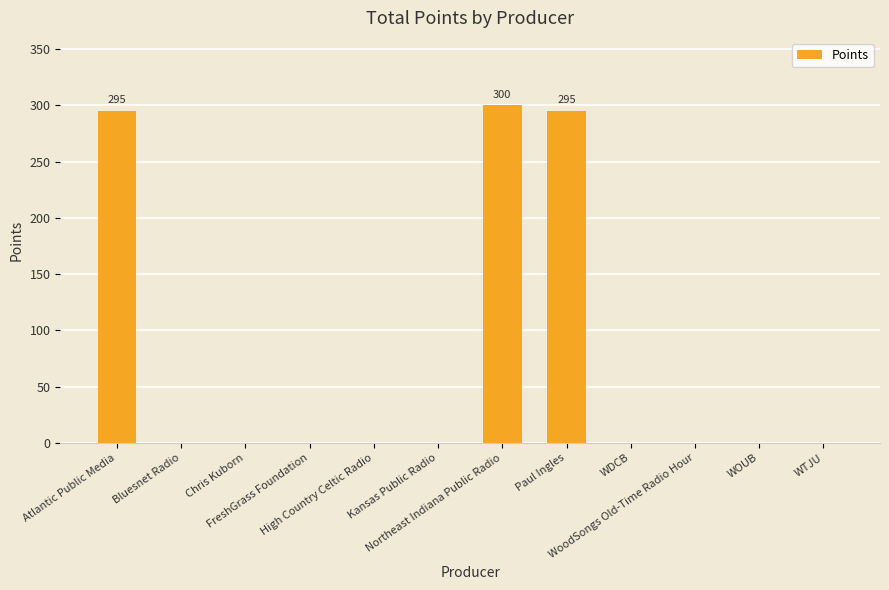

Reading right to left, transcribe all the data shown in this chart.

WTJU=0	WOUB=0	WoodSongs Old-Time Radio Hour=0	WDCB=0	Paul Ingles=295	Northeast Indiana Public Radio=300	Kansas Public Radio=0	High Country Celtic Radio=0	FreshGrass Foundation=0	Chris Kuborn=0	Bluesnet Radio=0	Atlantic Public Media=295